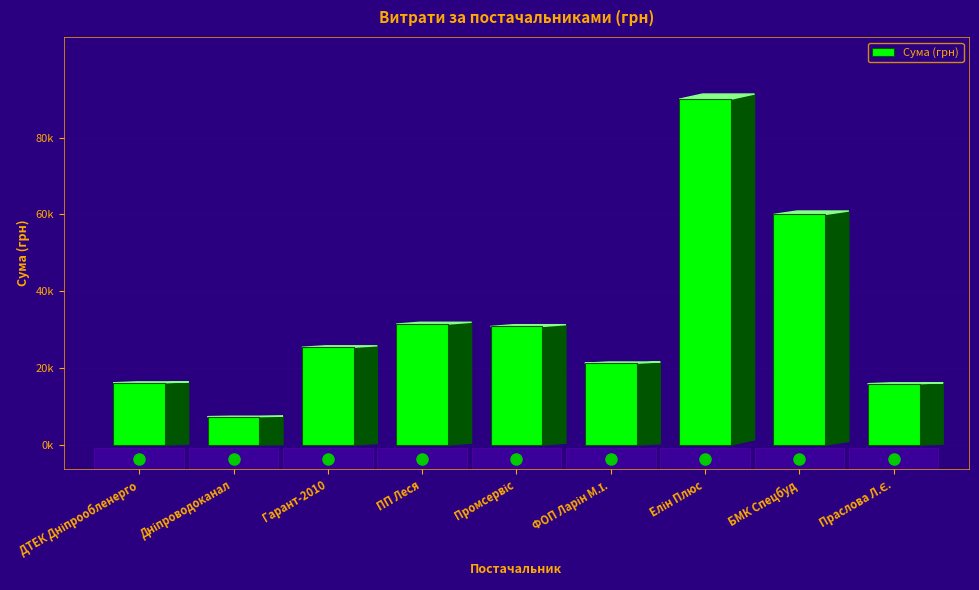

What is the value of the 1st bar from the left?

16190.2